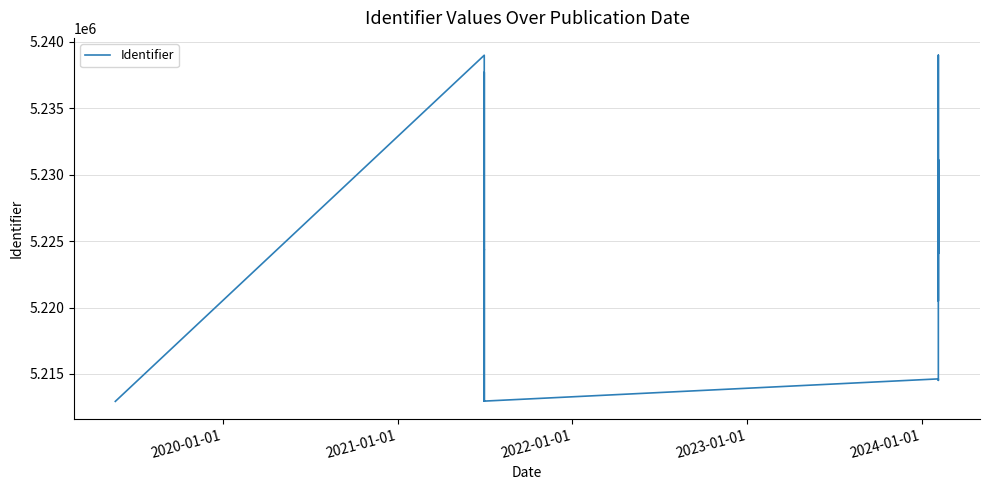

What is the sum of all values?

114956469